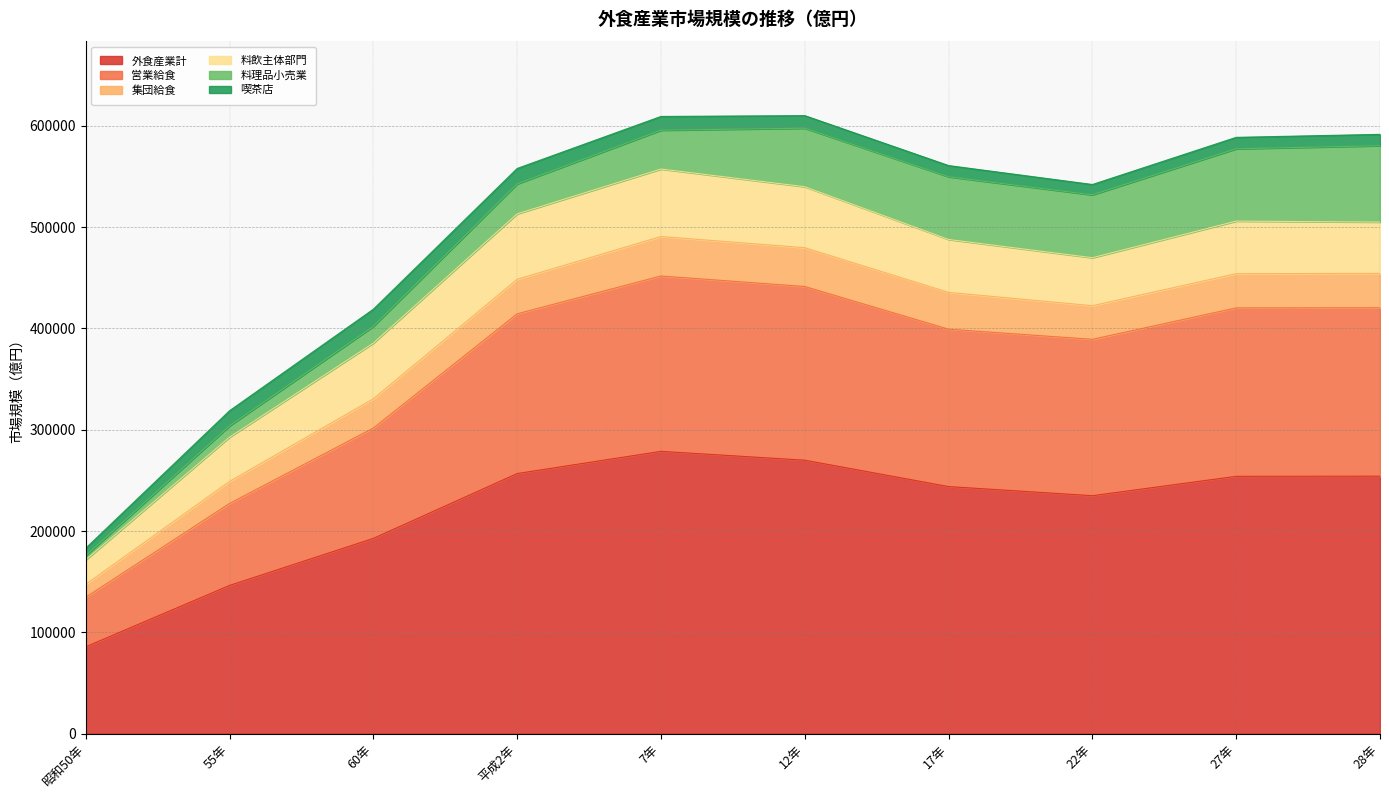

Where is 外食産業計 nearest to the value 182219?

60年